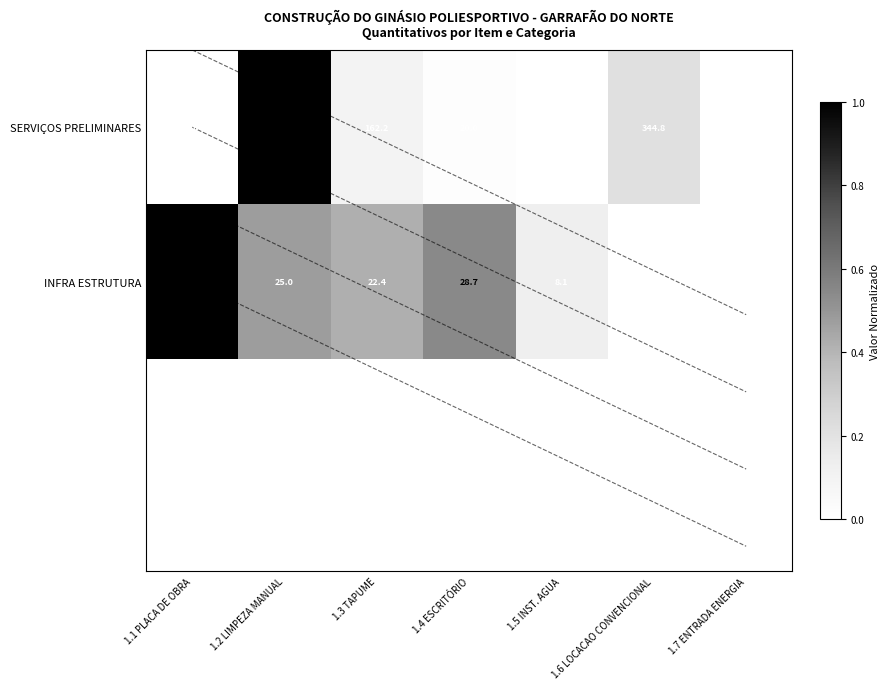

Which series changed the most between 1.2 LIMPEZA MANUAL and 1.5 INST. AGUA?

SERVIÇOS PRELIMINARES